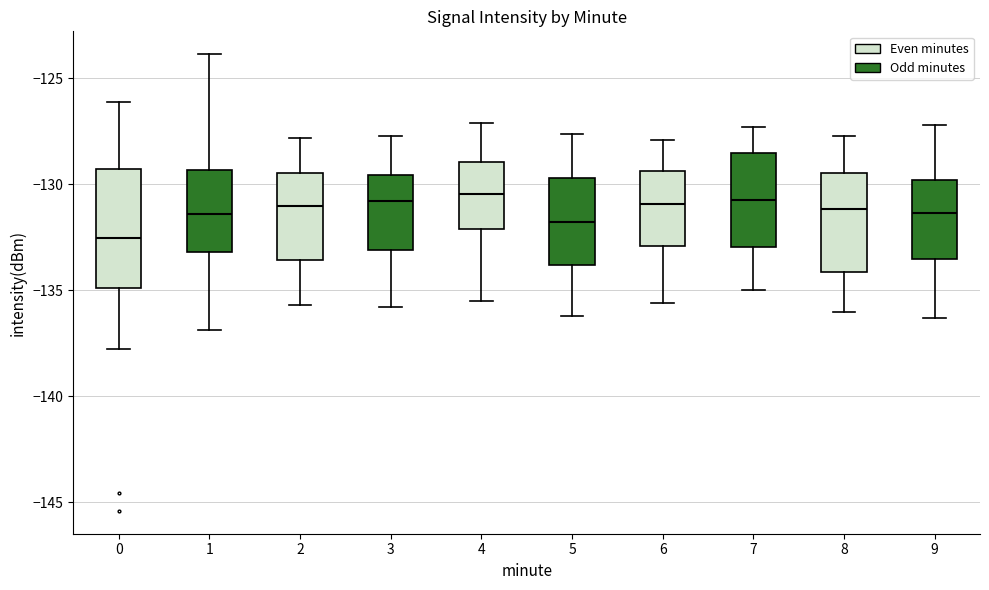

Which box has the lowest median line?

0